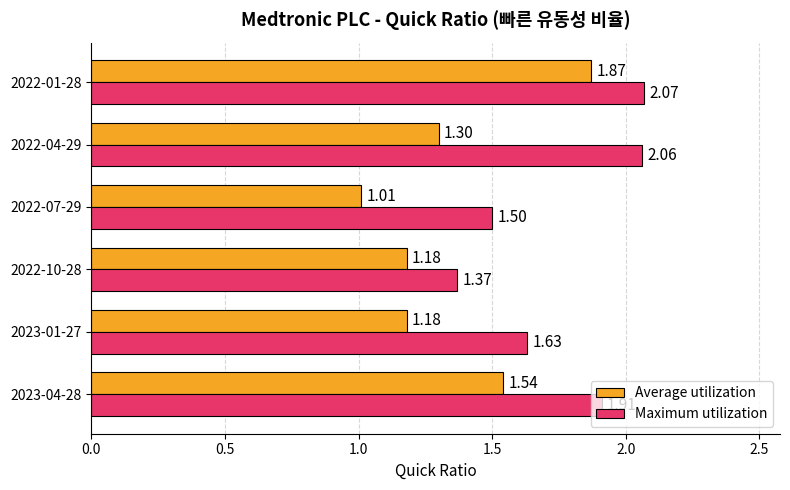

Rank the series by their average value, from lowest to highest.

Average utilization, Maximum utilization